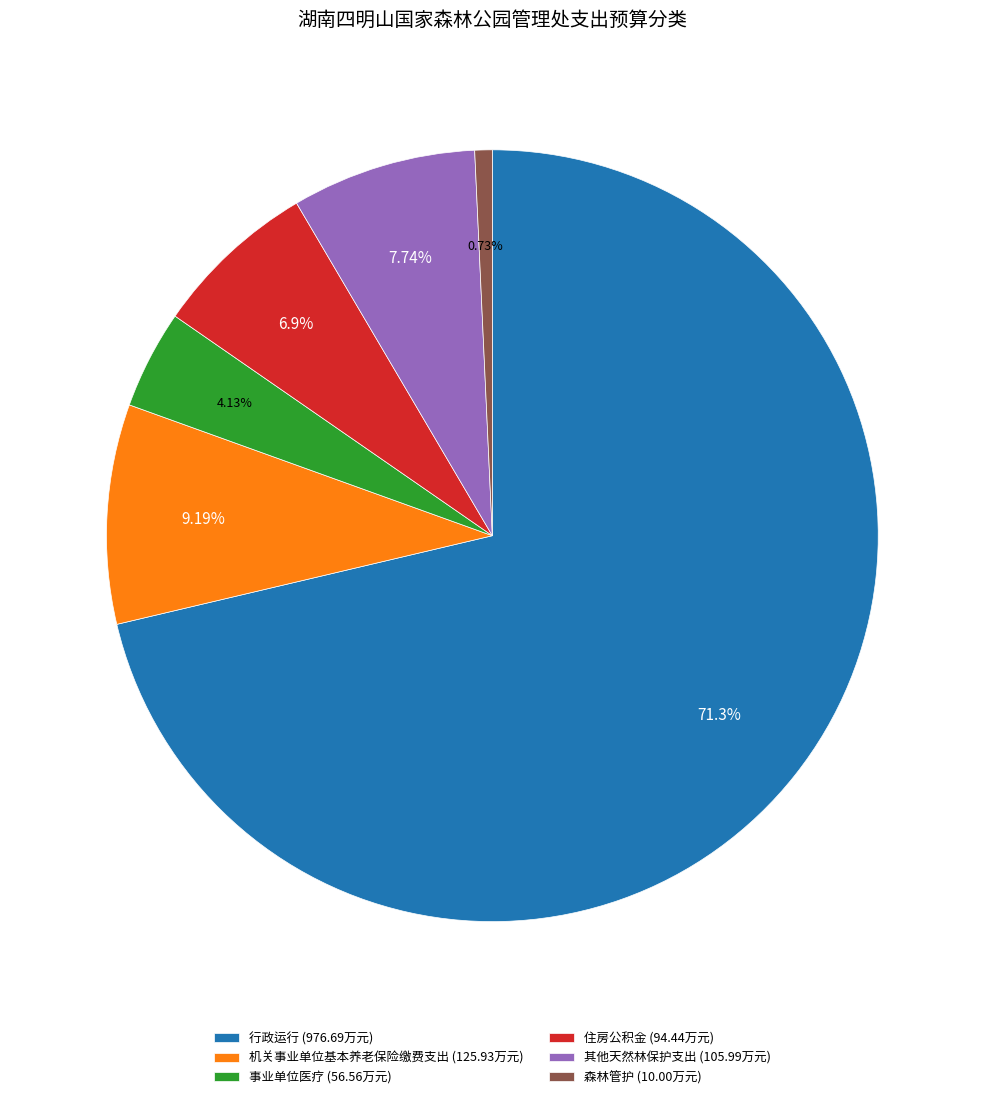

How many slices are in this pie chart?

6